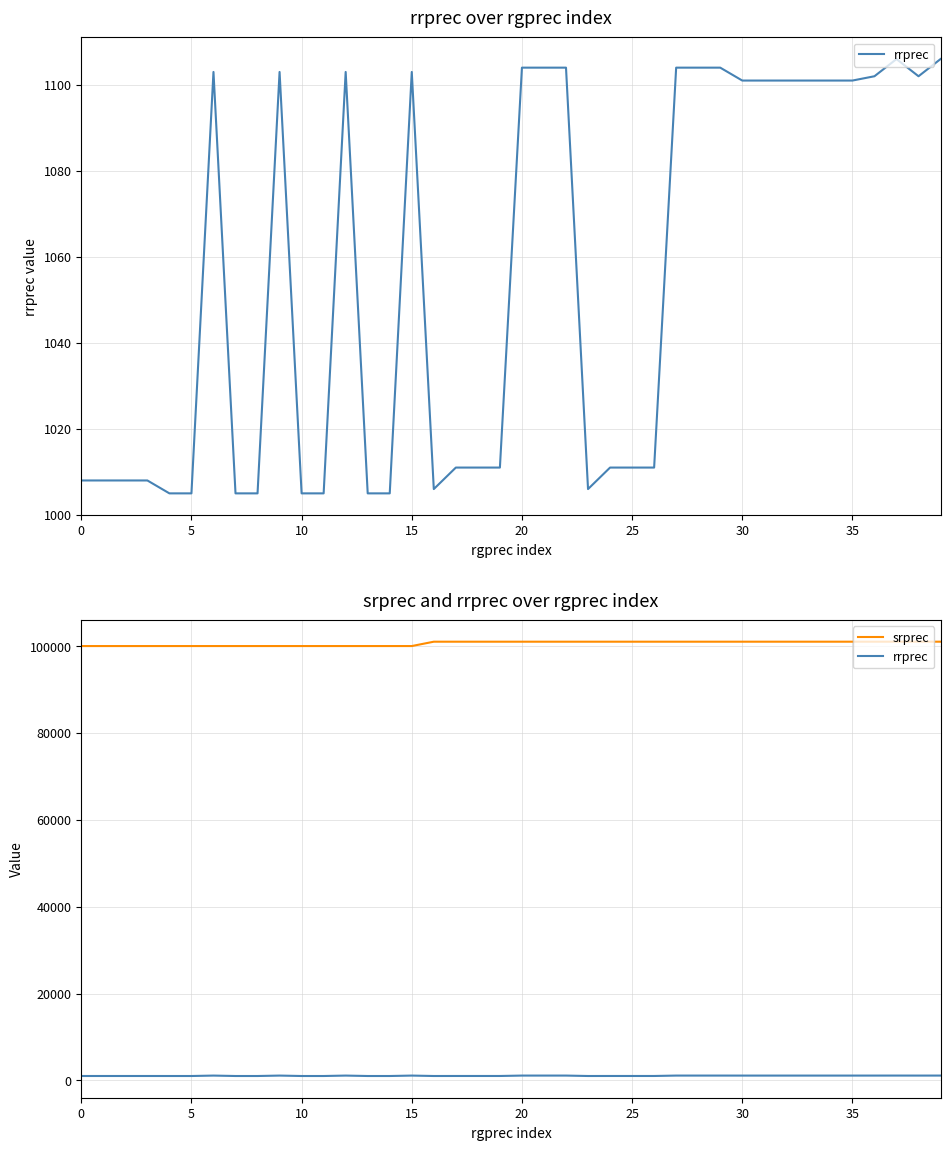

Rank the series by their average value, from highest to lowest.

srprec, rrprec